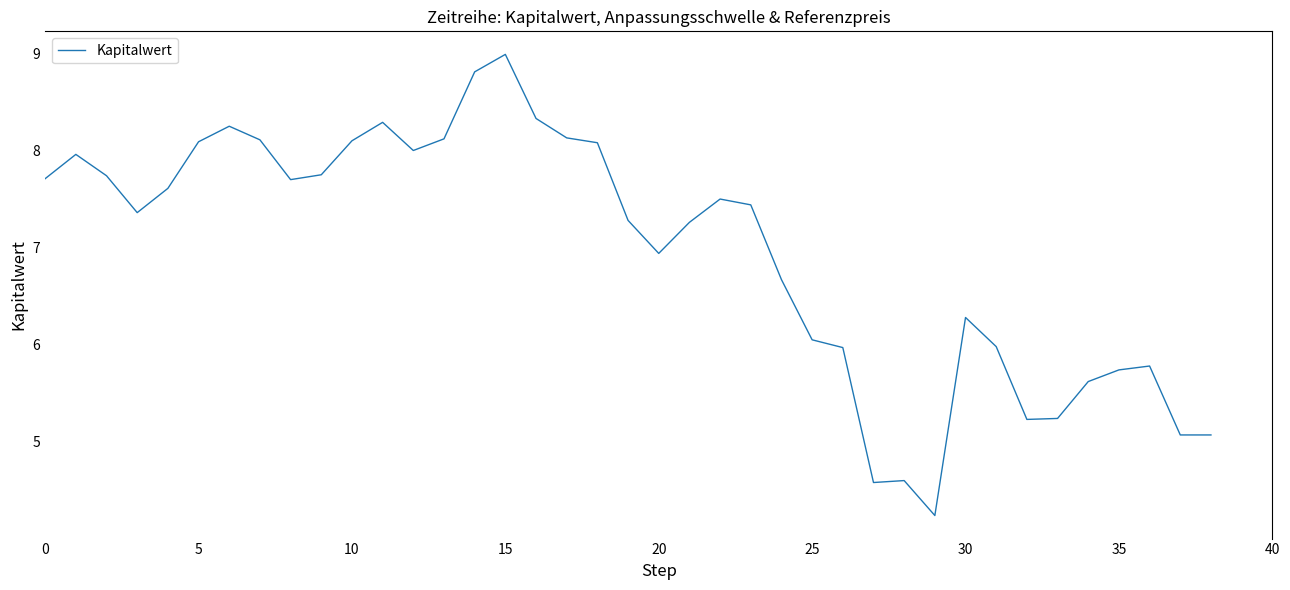

What is the maximum value shown in the chart?

9.0